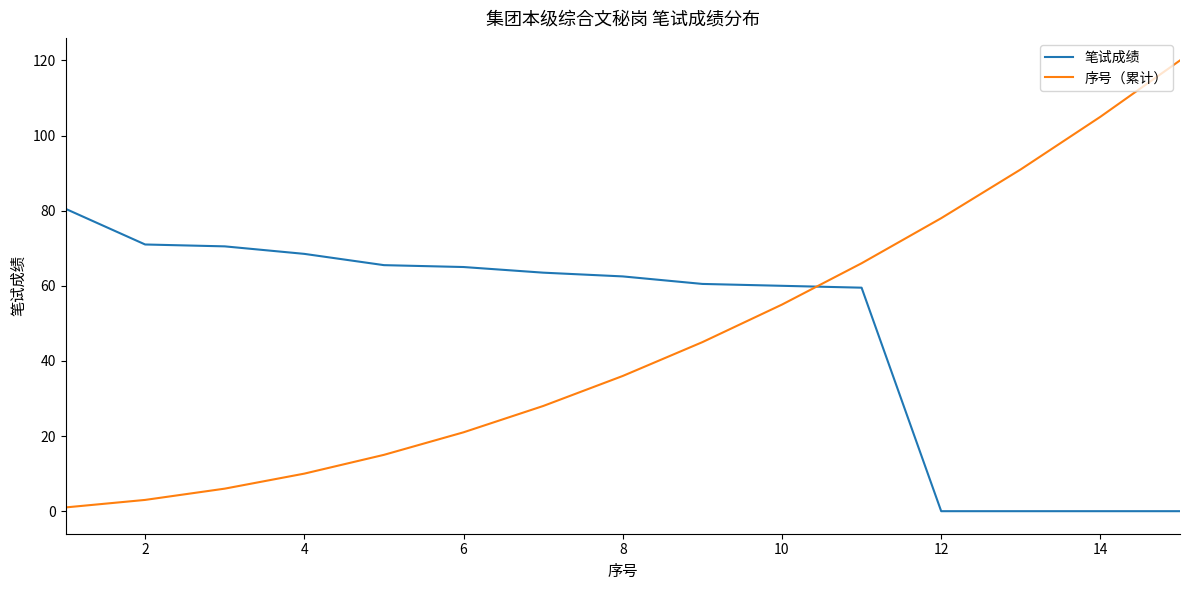

Which series has the widest spread of values?

序号（累计）